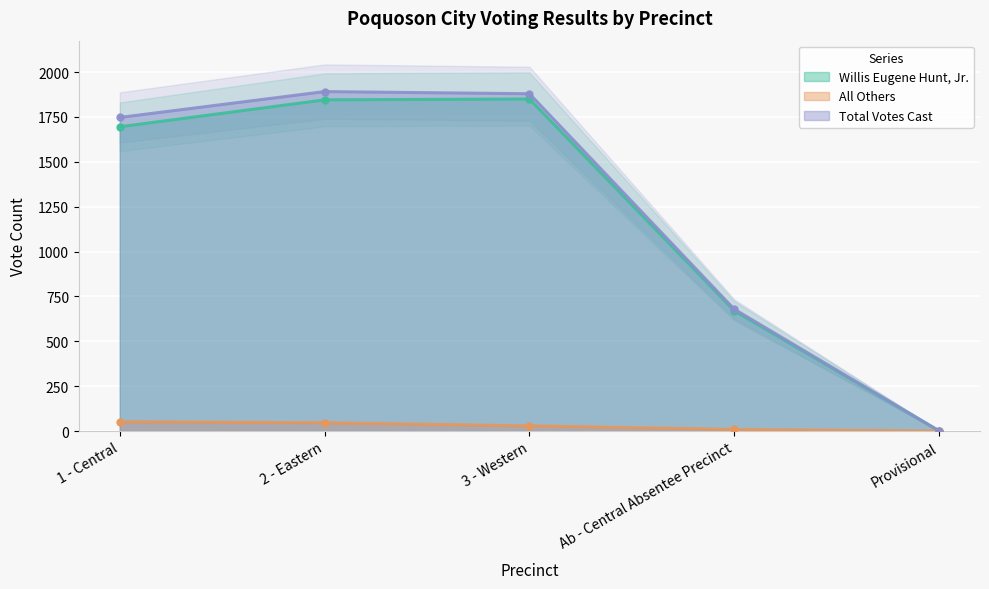

True or false: Total Votes Cast and All Others cross at least once.

False